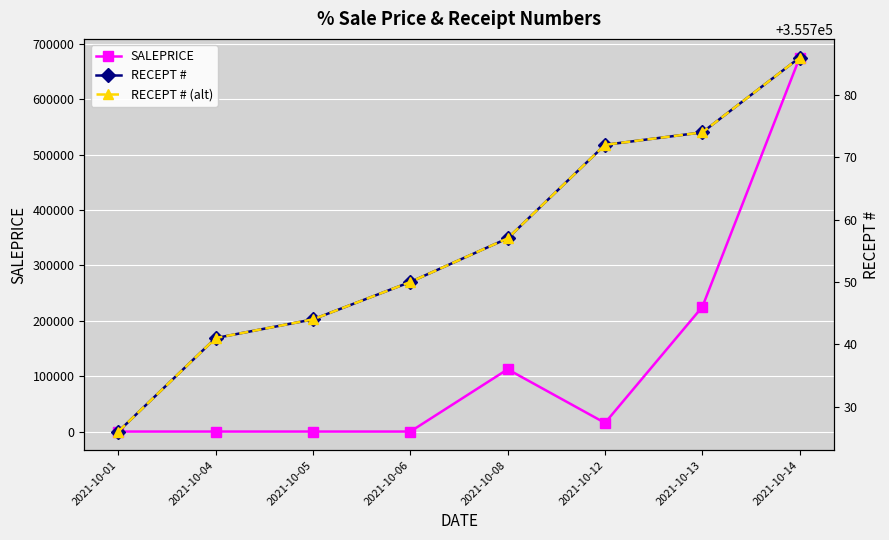

Is this an area chart (filled region under the line)?

No